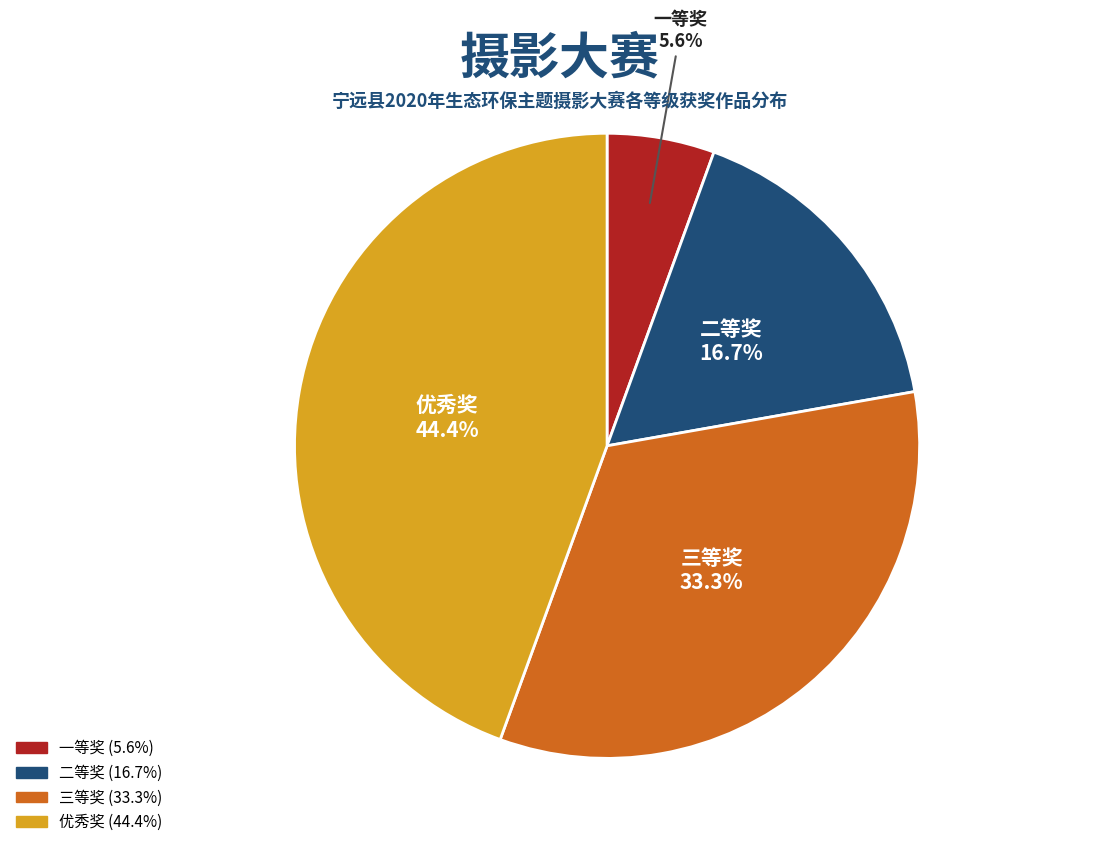

To the nearest percent, what percentage of the pie is 三等奖?

33%